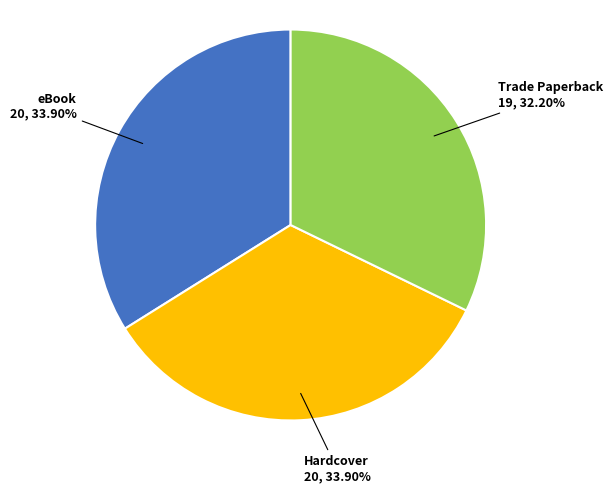

Is there any slice that represents more than half of the pie?

No